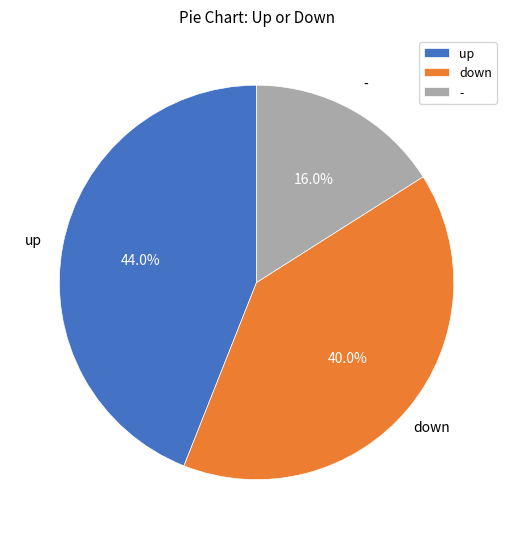

What is the largest slice in the pie chart?

up